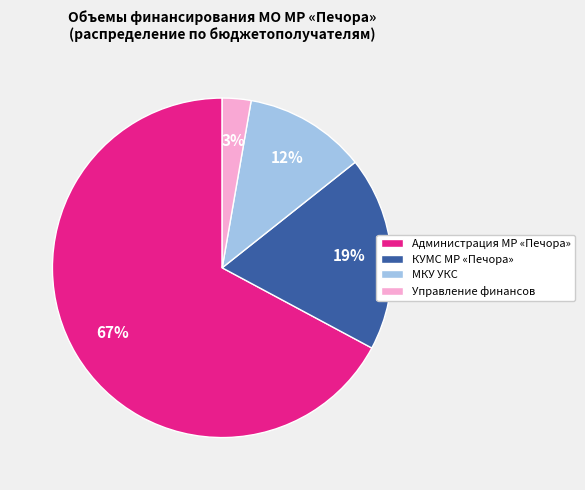

Rank the categories by value from lowest to highest.

Управление финансов, МКУ УКС, КУМС МР «Печора», Администрация МР «Печора»